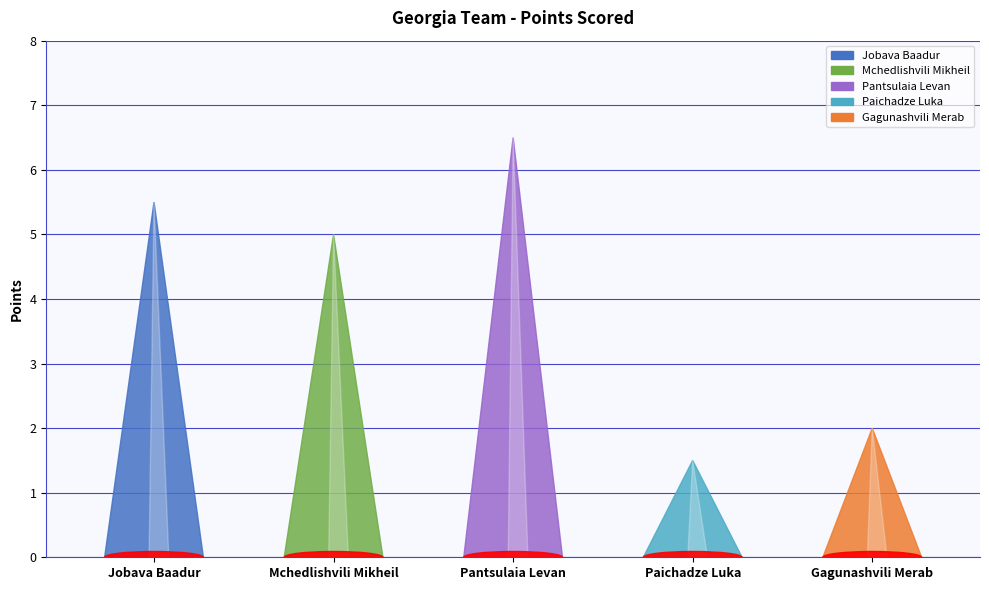

List the labels in order of value, smallest first.

Paichadze Luka, Gagunashvili Merab, Mchedlishvili Mikheil, Jobava Baadur, Pantsulaia Levan